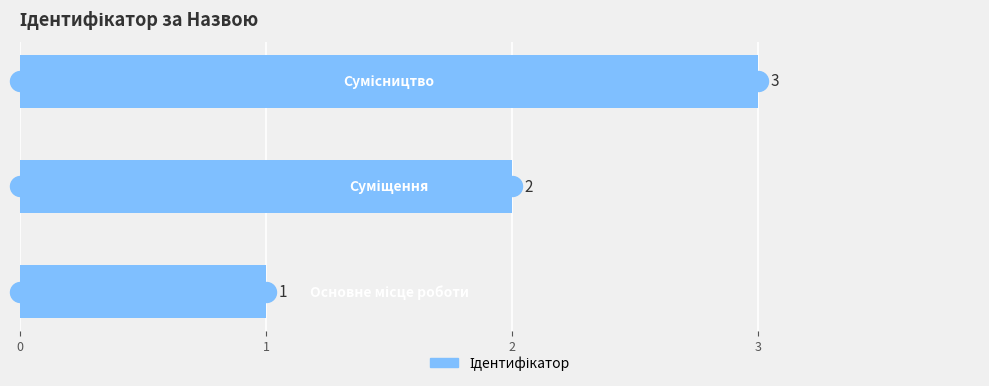

What is the minimum value shown in the chart?

1